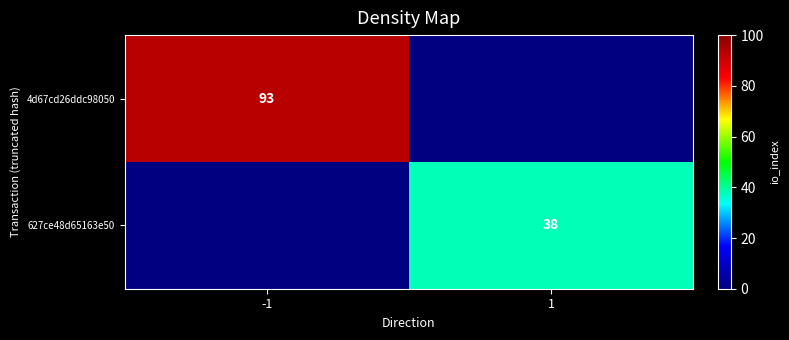

The value of 627ce48d65163e50 at 1 is 18. True or false?

False